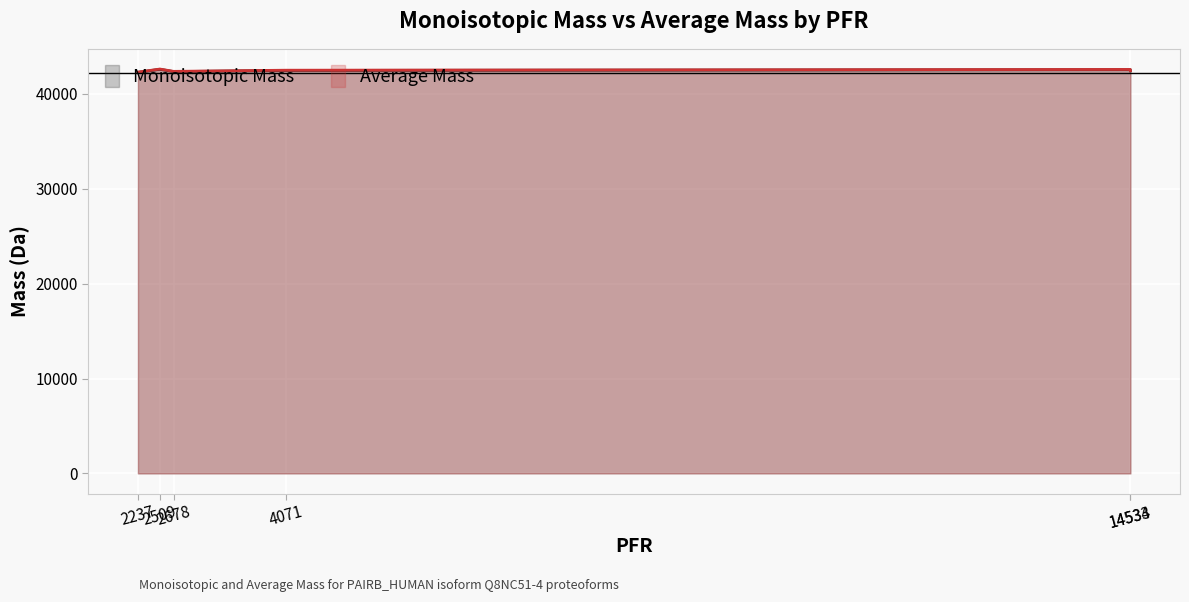

True or false: Average Mass has more than 2 interior local peaks.

False